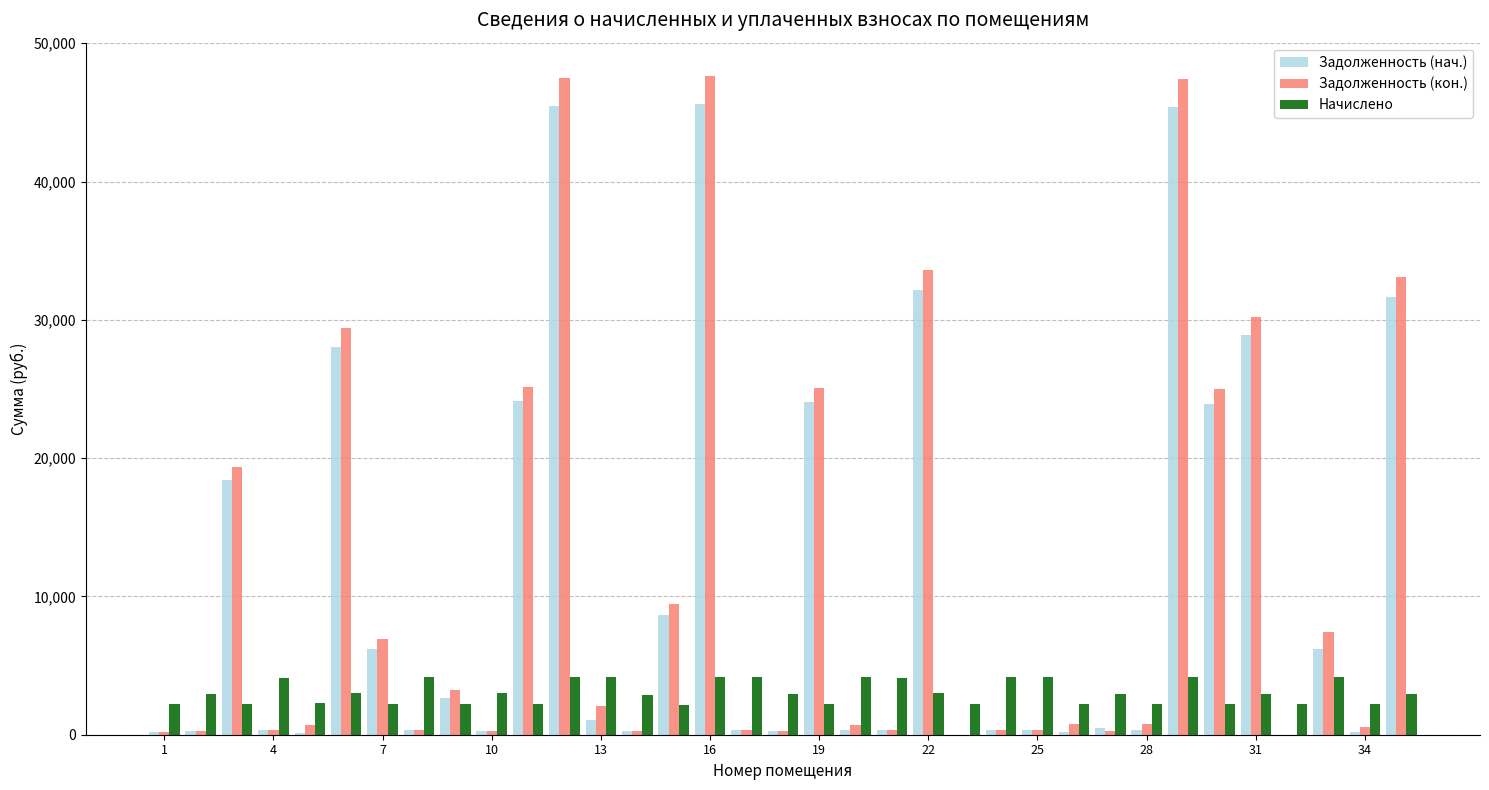

How many distinct data groups are displayed?

3